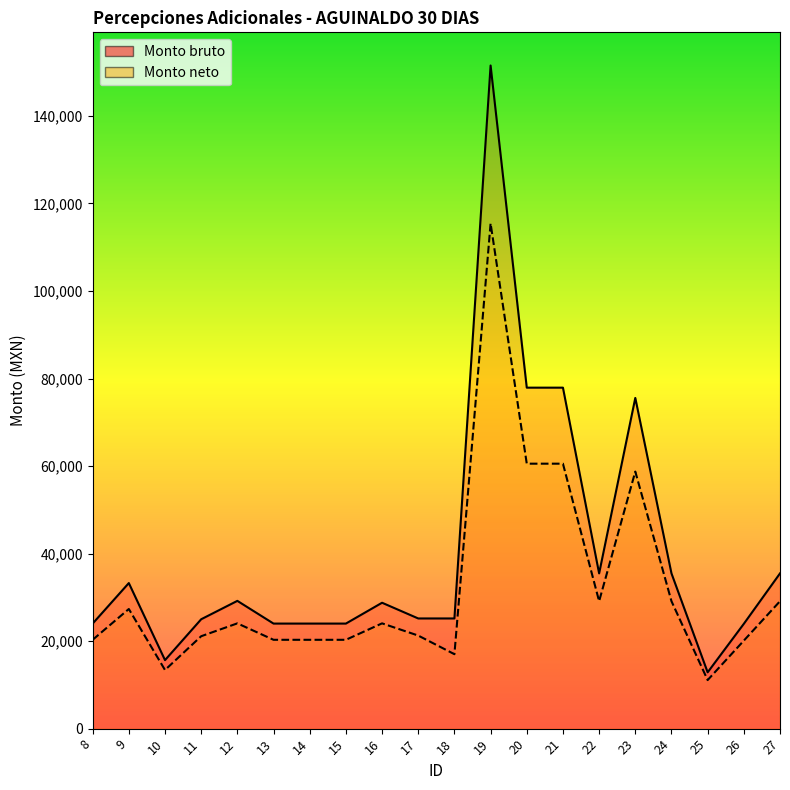

What is the highest value of the Monto bruto series?

151528.0